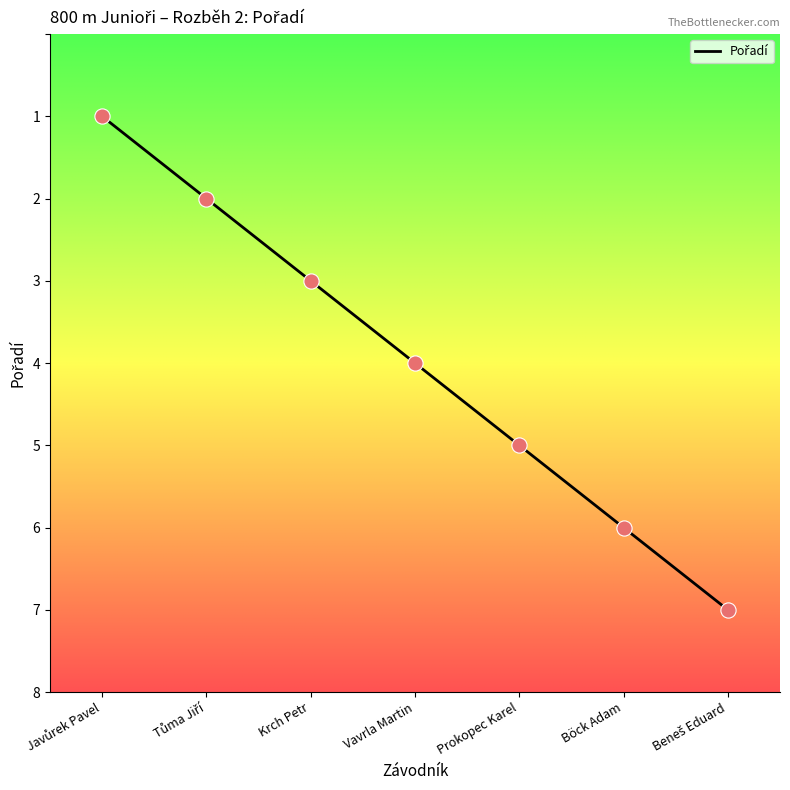

What is the change in value from Prokopec Karel to Böck Adam?

+1